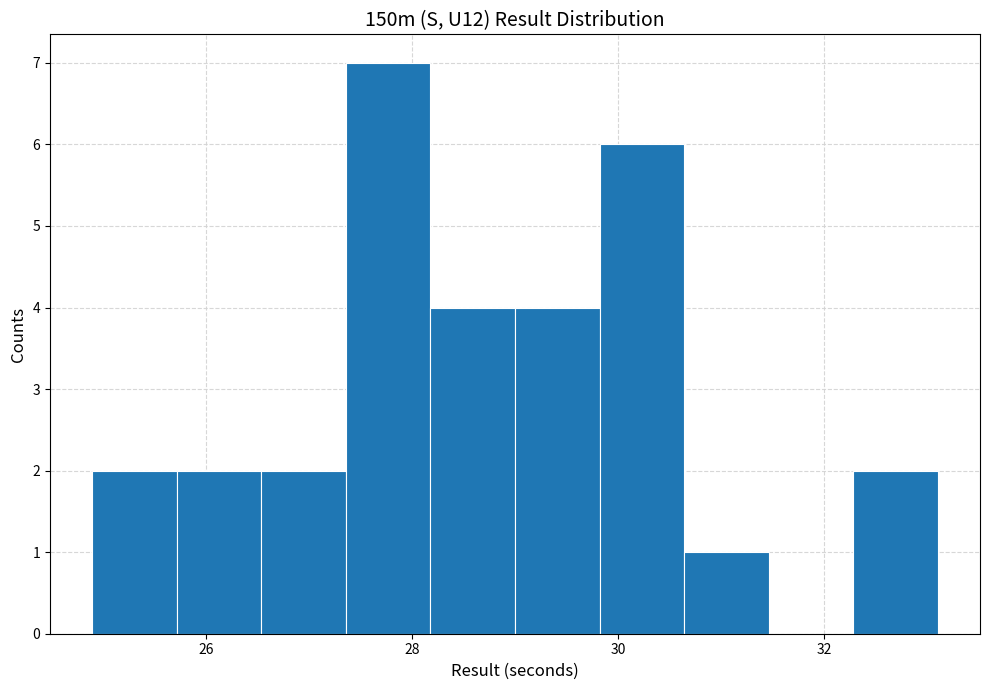

Reading left to right, list every bar in this chart as the range it spans on the x-axis followed by its height. Neither the bar edges nor the heights are printed on the chart, so give them approximately, as read against the axes.

24.90 to 25.72: 2
25.72 to 26.54: 2
26.54 to 27.36: 2
27.36 to 28.18: 7
28.18 to 29.00: 4
29.00 to 29.82: 4
29.82 to 30.64: 6
30.64 to 31.46: 1
31.46 to 32.28: 0
32.28 to 33.10: 2